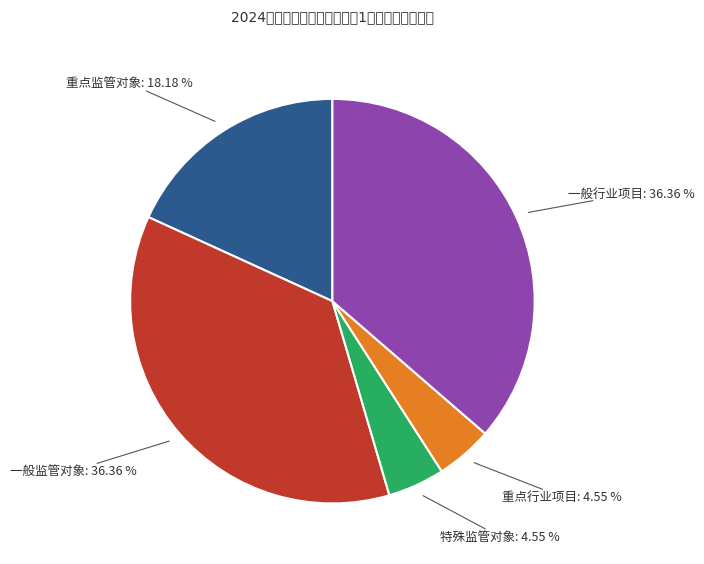

To the nearest percent, what is the difference between the largest and smallest slice percentages?

32%